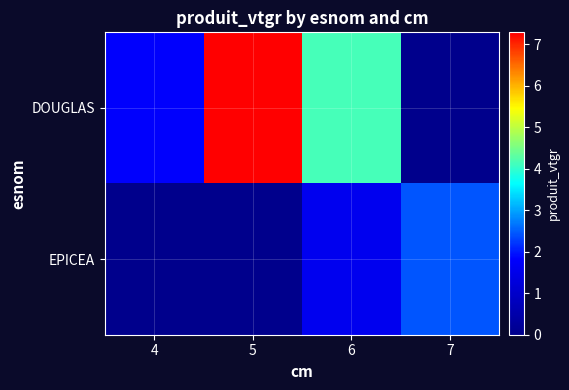

Reading left to right, what are all the values shown in this chart?

DOUGLAS: 4=1.8	5=7.3	6=4.2	7=0.0
EPICEA: 4=0.0	5=0.0	6=1.6	7=2.4